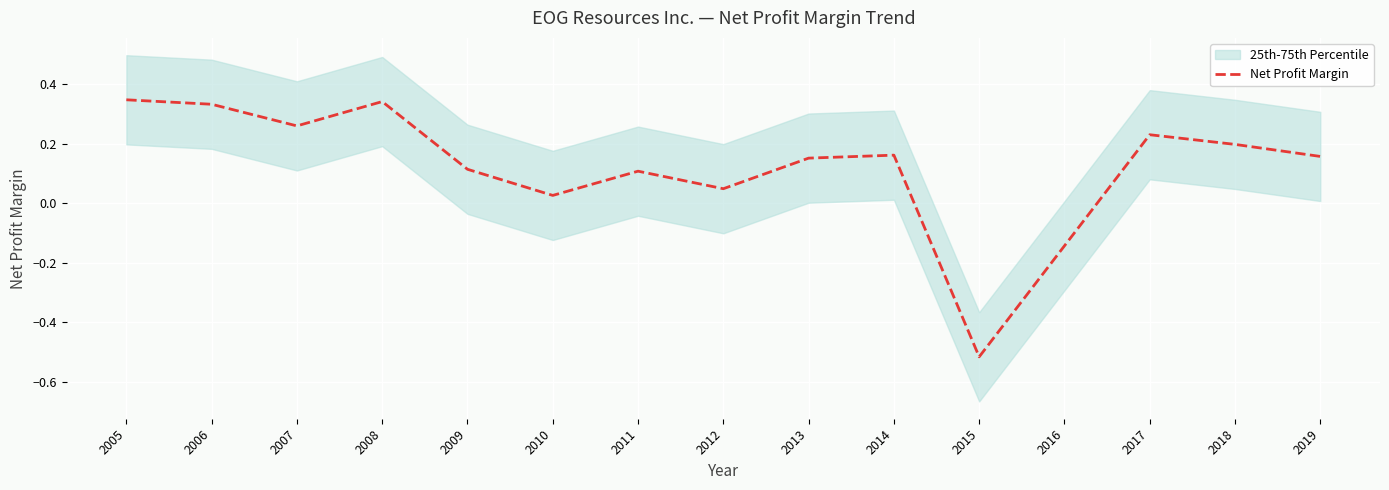

Reading left to right, transcribe all the data shown in this chart.

2005=0.3	2006=0.3	2007=0.3	2008=0.3	2009=0.1	2010=0.0	2011=0.1	2012=0.0	2013=0.2	2014=0.2	2015=-0.5	2016=-0.1	2017=0.2	2018=0.2	2019=0.2